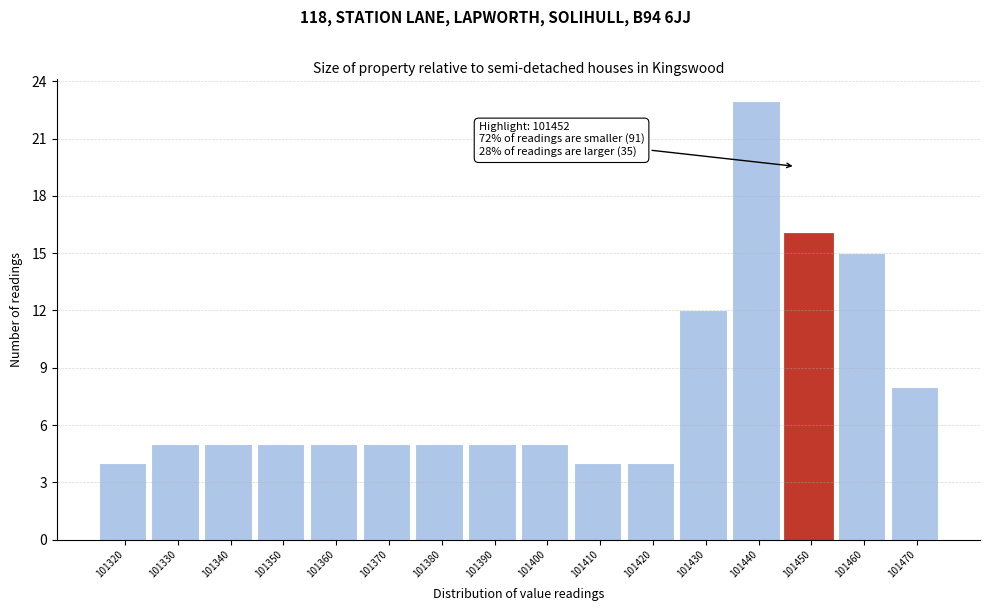

Reading left to right, transcribe all the data shown in this chart.

4	5	5	5	5	5	5	5	5	4	4	12	23	16	15	8